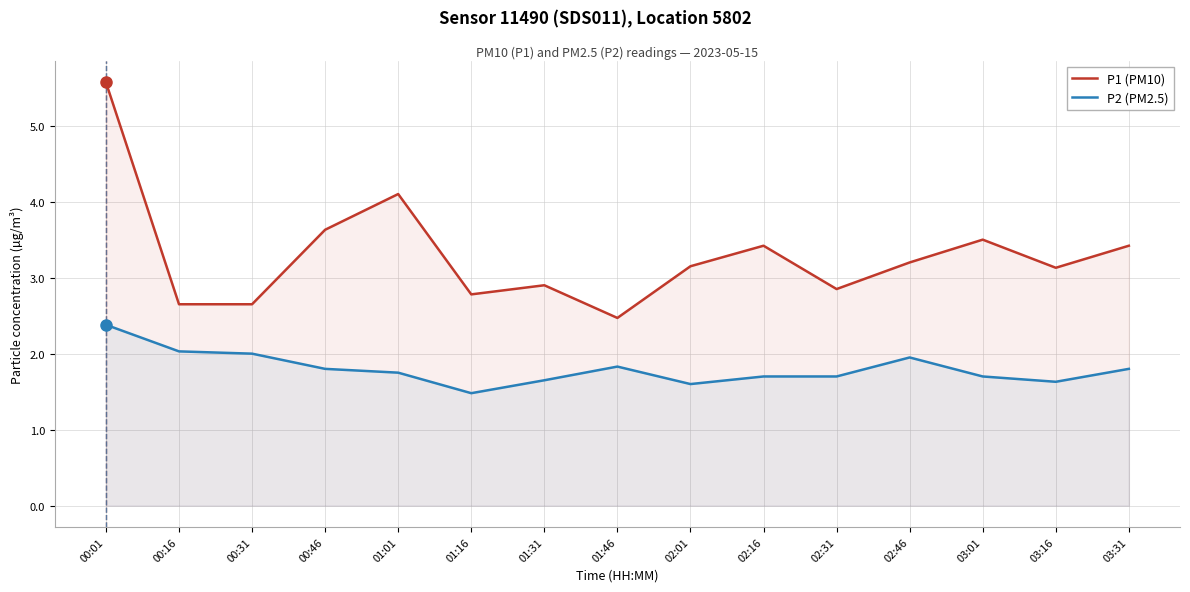

List the labels in order of P2 (PM2.5) value, smallest first.

01:16, 02:01, 03:16, 01:31, 02:16, 02:31, 03:01, 01:01, 00:46, 03:31, 01:46, 02:46, 00:31, 00:16, 00:01